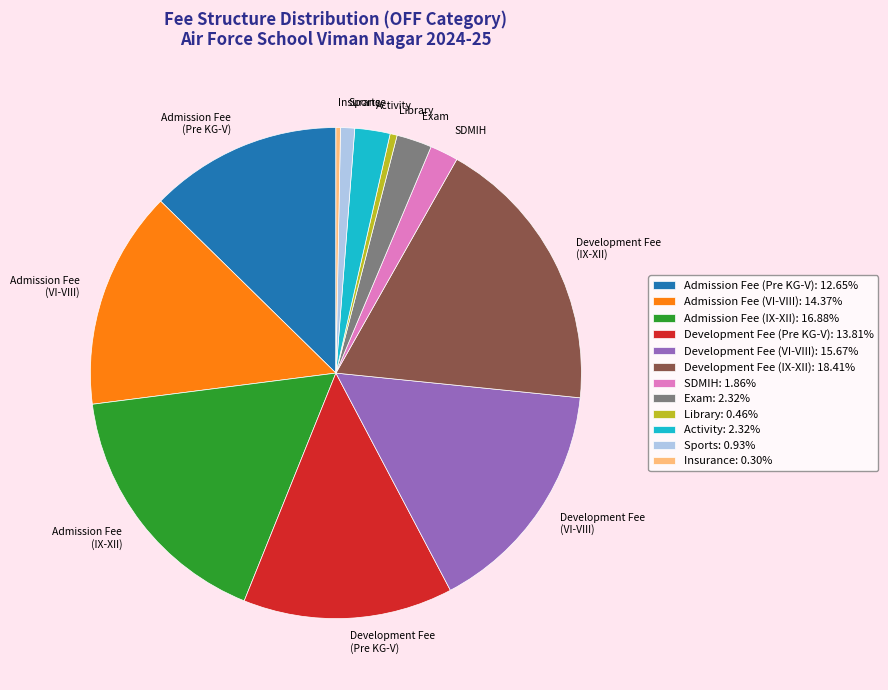

Does Development Fee (VI-VIII) represent more than half of the total?

No